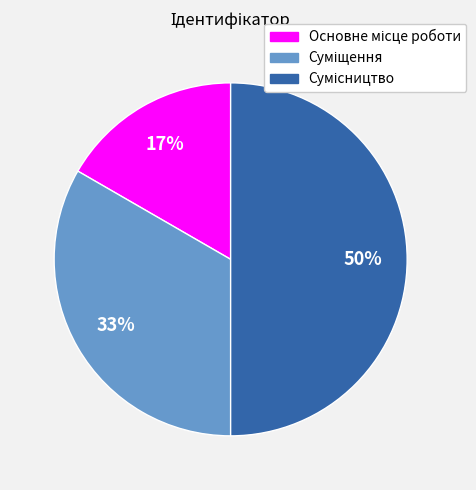

How many segments does this pie chart have?

3